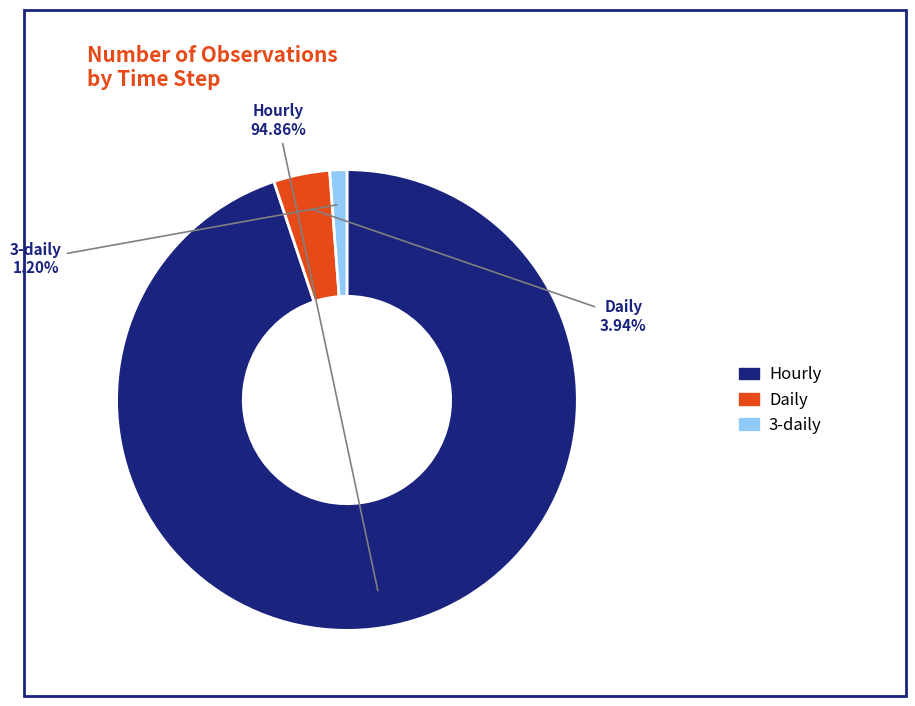

What is the largest slice in the pie chart?

Hourly